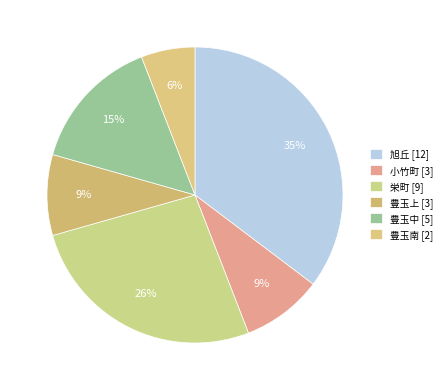

How many slices are in this pie chart?

6